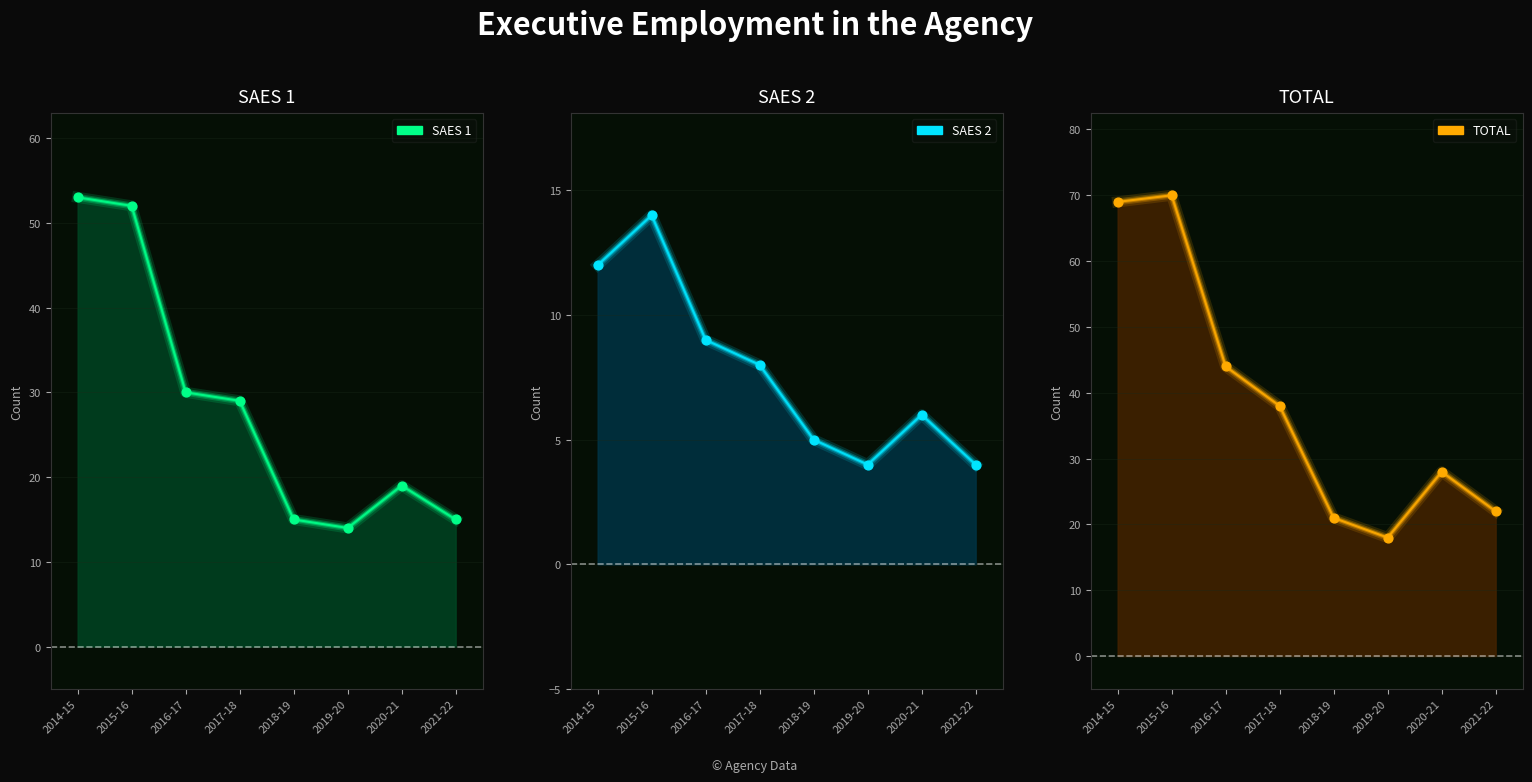

Is the value of SAES 2 at 2018-19 greater than the value of SAES 1 at 2015-16?

No